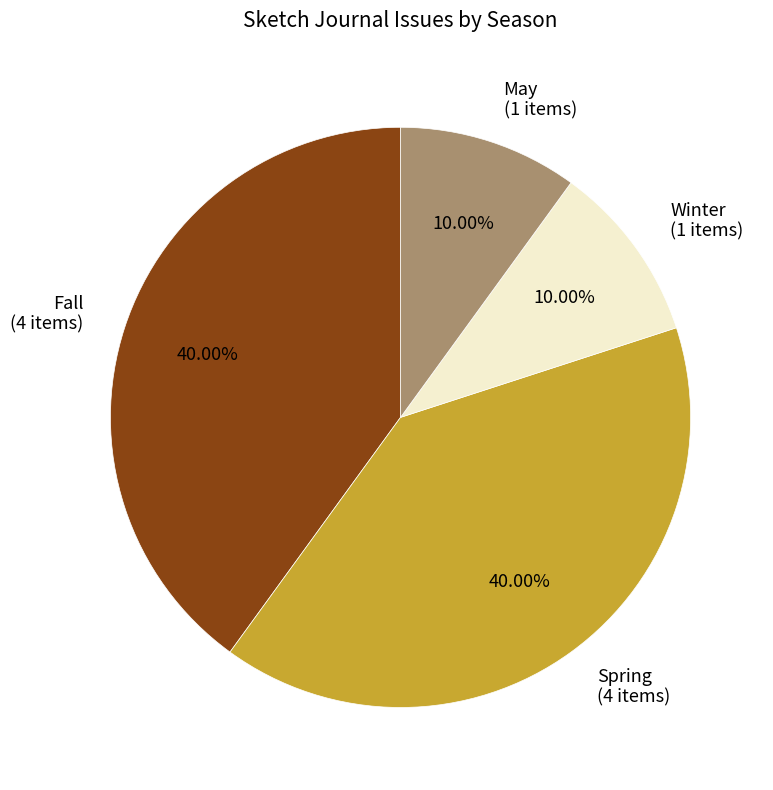

Does Winter account for over 50% of the chart?

No